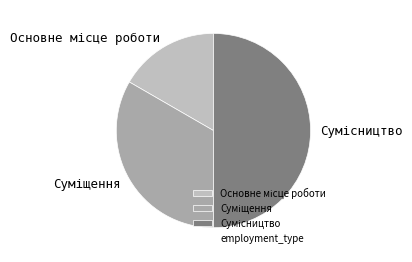

How many segments does this pie chart have?

3